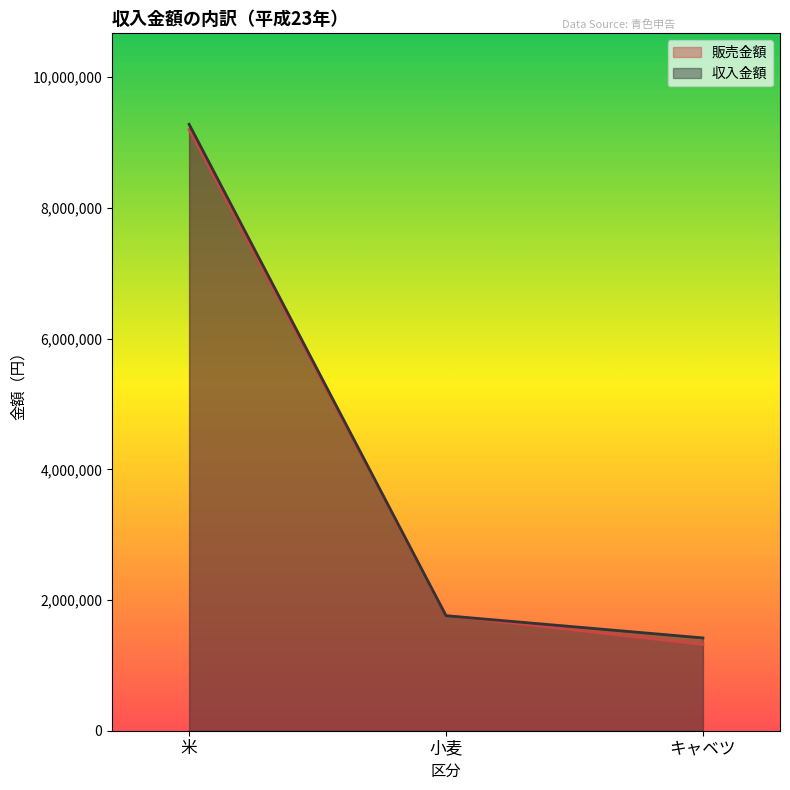

Where does the 販売金額 series first go above 1760000?

米